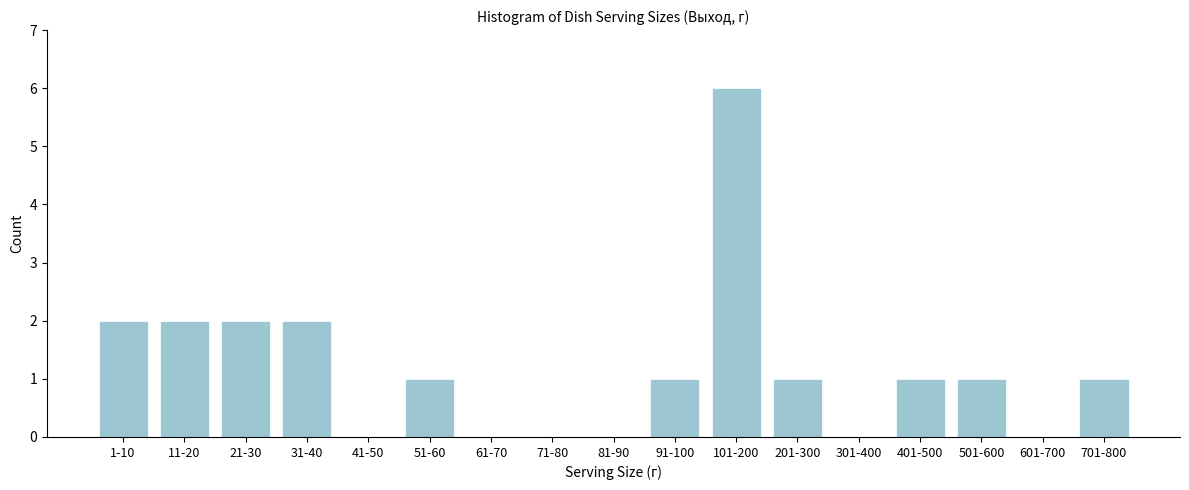

Reading left to right, what are all the values shown in this chart?

1-10=2	11-20=2	21-30=2	31-40=2	41-50=0	51-60=1	61-70=0	71-80=0	81-90=0	91-100=1	101-200=6	201-300=1	301-400=0	401-500=1	501-600=1	601-700=0	701-800=1